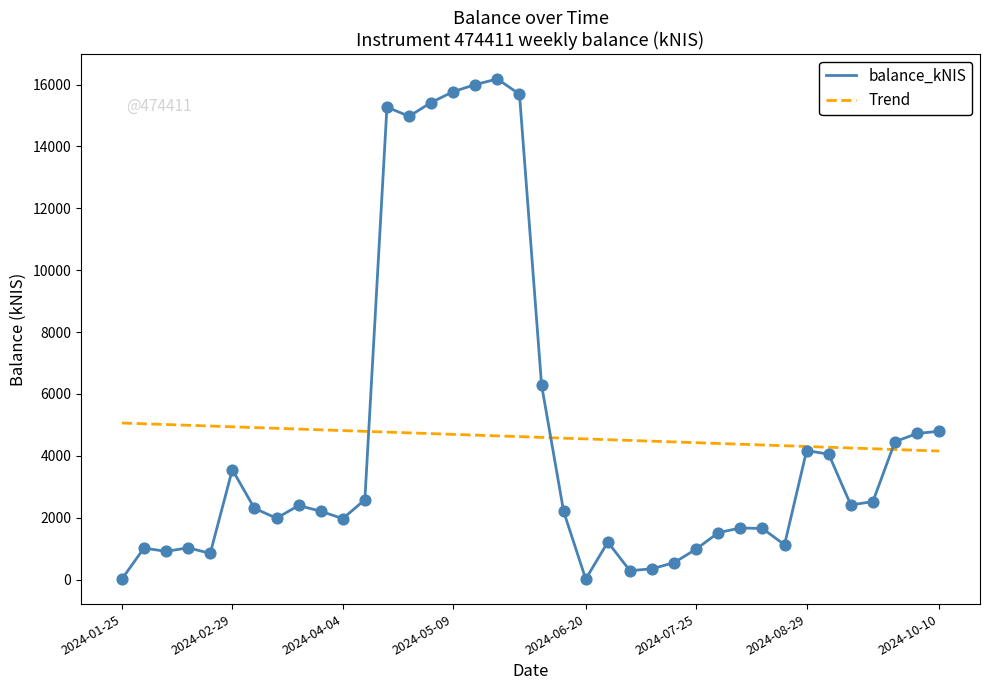

Which series has the widest spread of values?

balance_kNIS